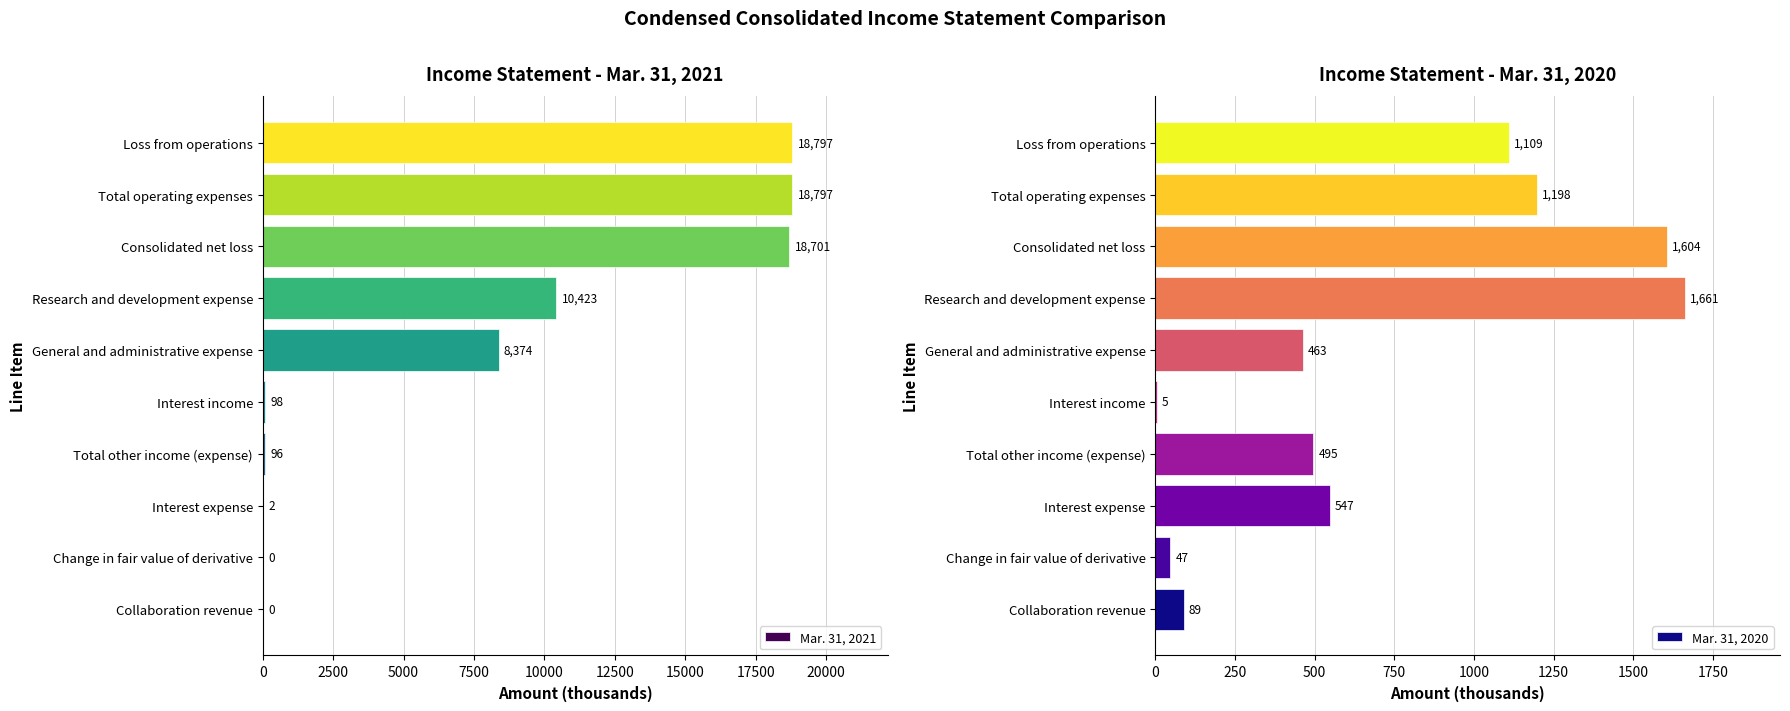

Reading left to right, transcribe all the data shown in this chart.

Mar. 31, 2021: 0	0	2	96	98	8374	10423	18701	18797	18797
Mar. 31, 2020: 89	47	547	495	5	463	1661	1604	1198	1109